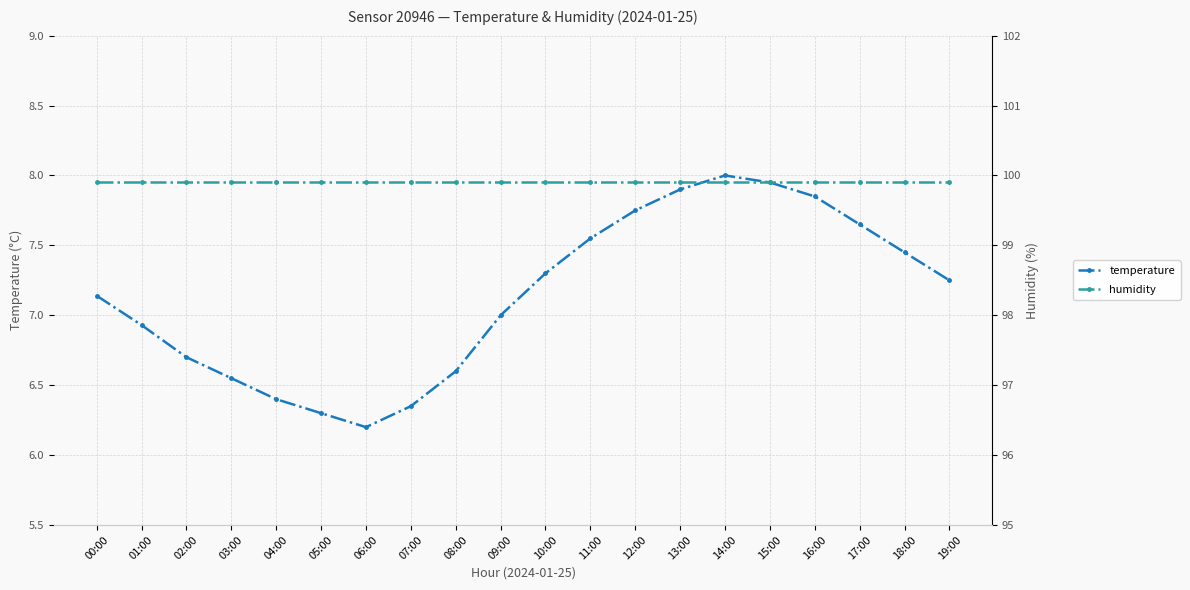

What are all the series names shown in the legend?

temperature, humidity